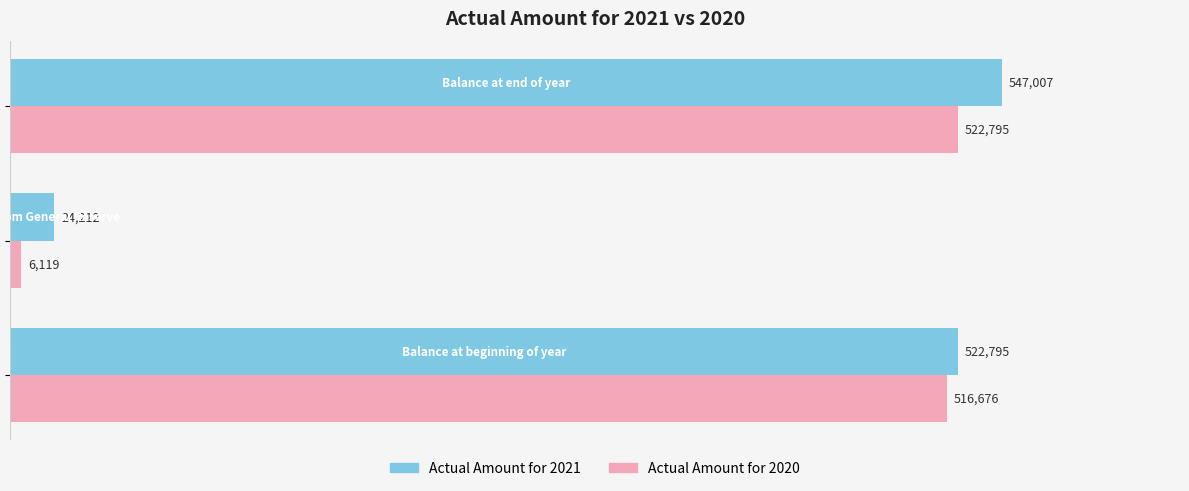

At how many categories does at least one series exceed 407505?

2